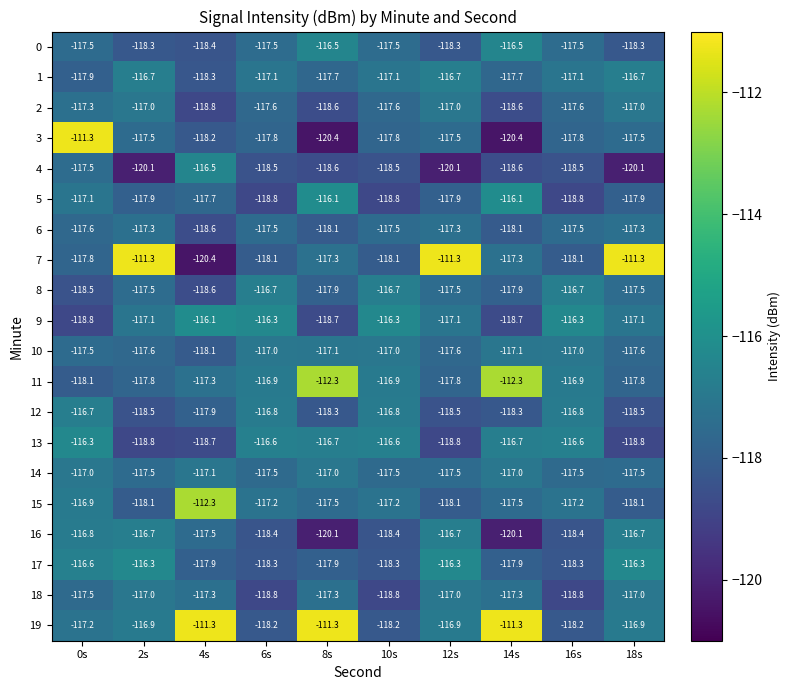

The value of 13 at 4s is -42.9. True or false?

False